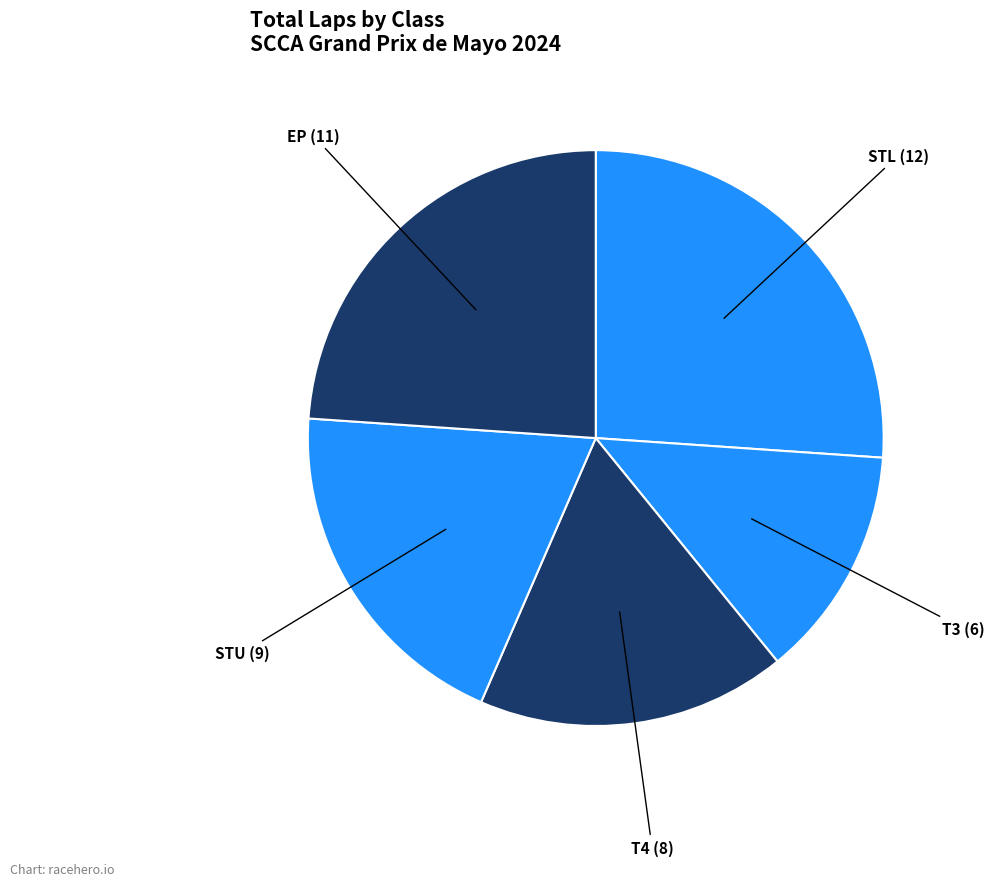

Count the number of slices in the pie.

5